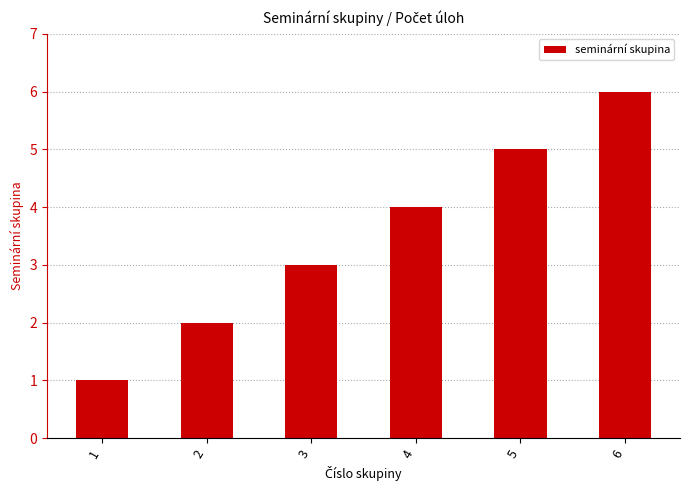

What is the value of the 5th bar from the left?

5